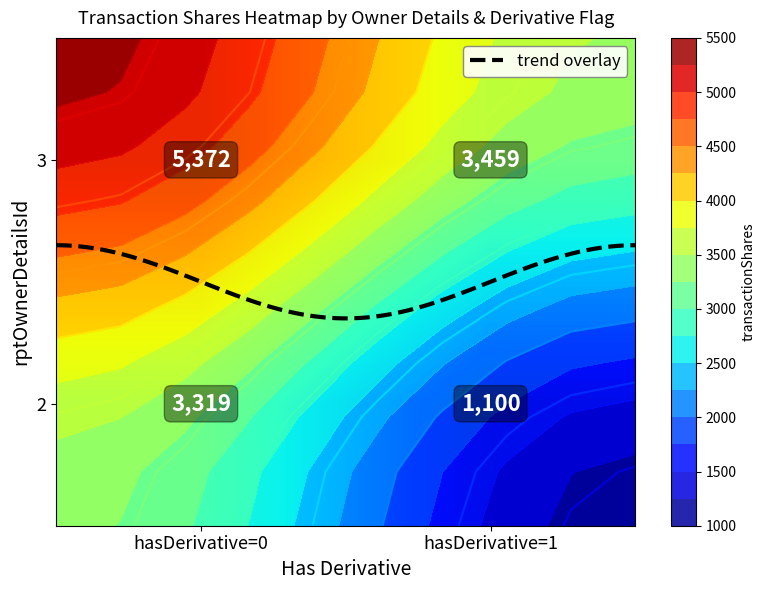

List the series in order of their peak value, highest first.

3, 2